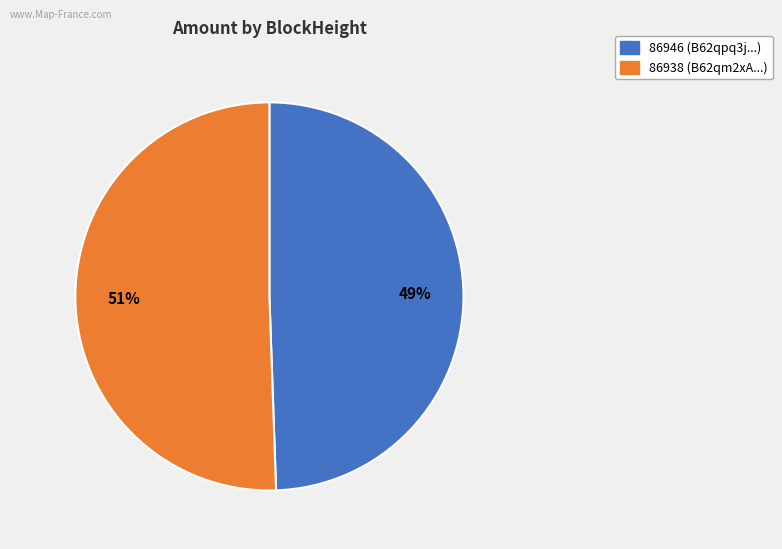

Which has a higher value, 86946 or 86938?

86938